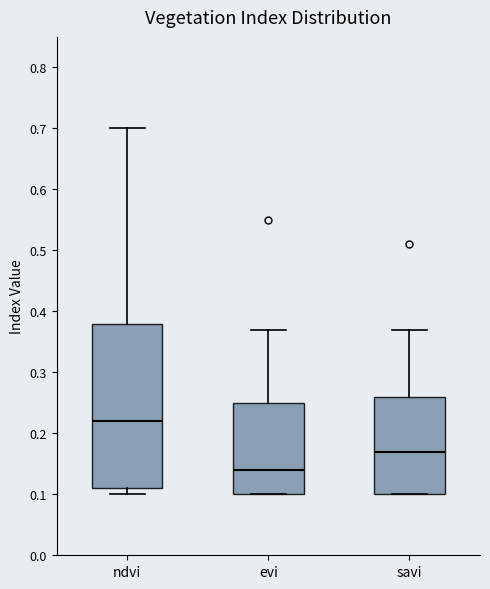

Which box is the tallest, from its lower edge to its upper edge?

ndvi